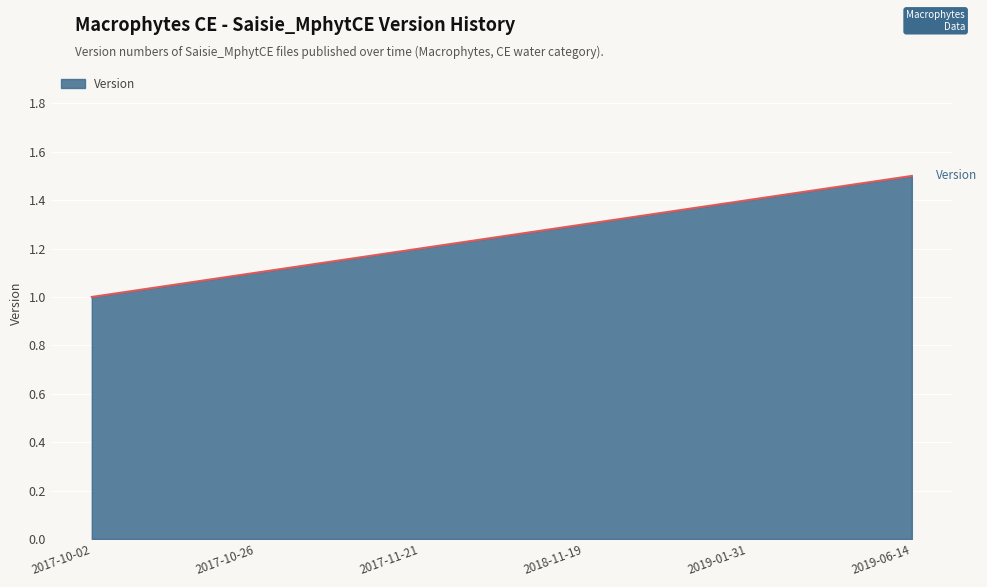

Count the number of categories in the chart.

6